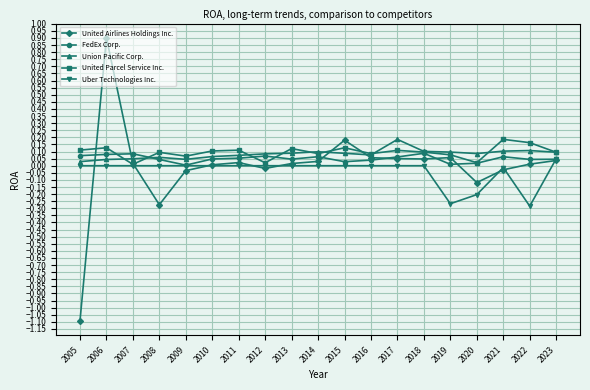

Where do United Parcel Service Inc. and United Airlines Holdings Inc. first cross each other?

2005 and 2006